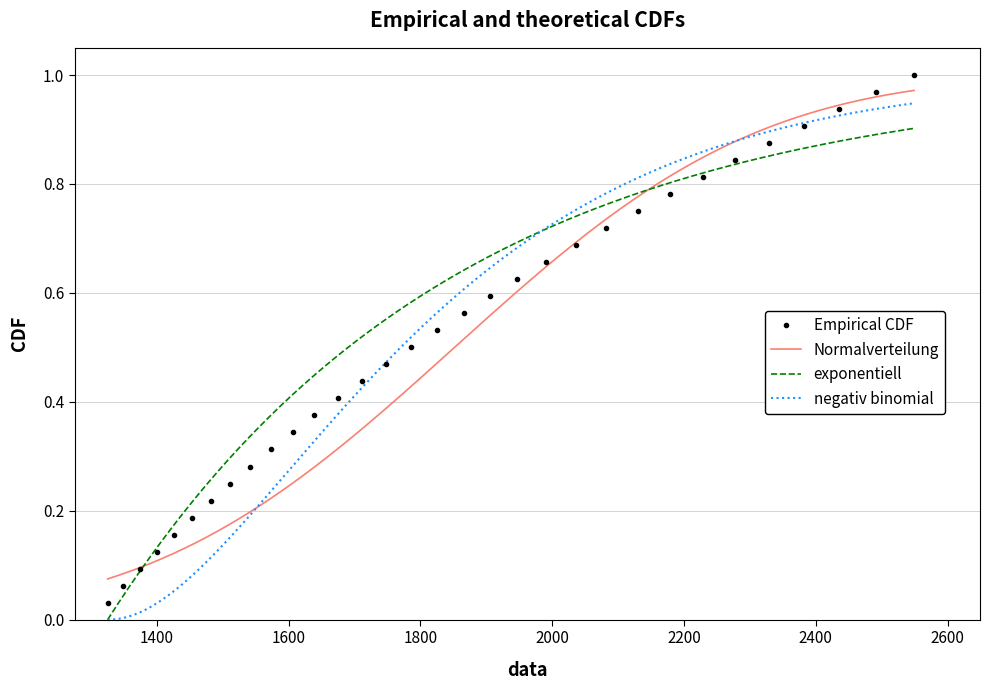

The chart shows a value of 0.1 at 218.8244. True or false?

False